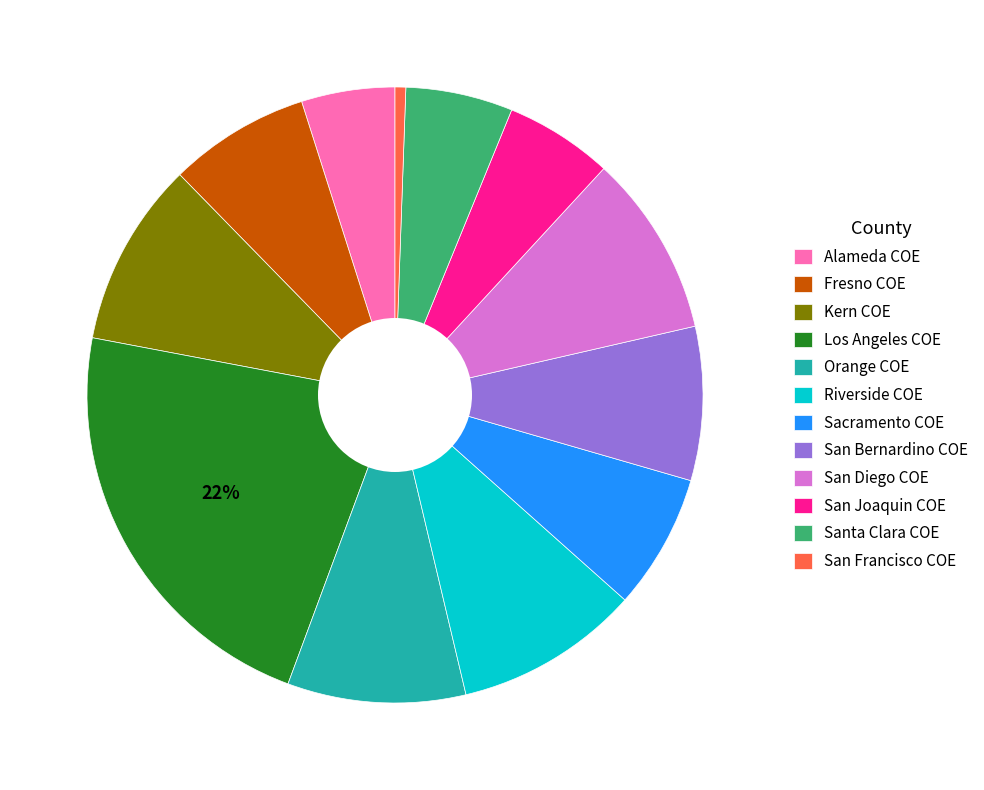

What is the smallest slice in the pie chart?

San Francisco COE